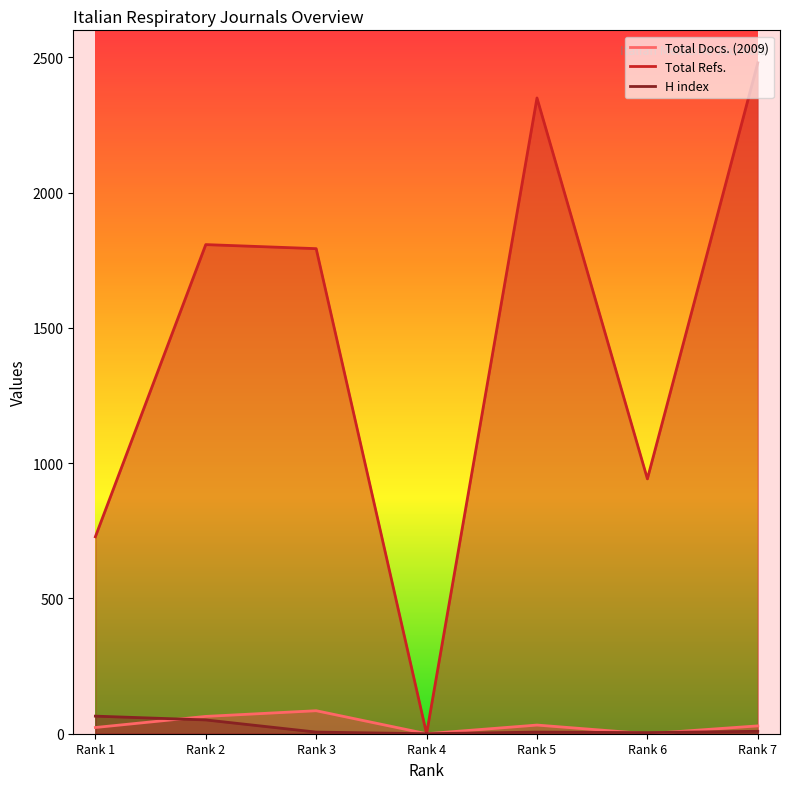

At which label does Total Refs. first exceed 1793?

Rank 2